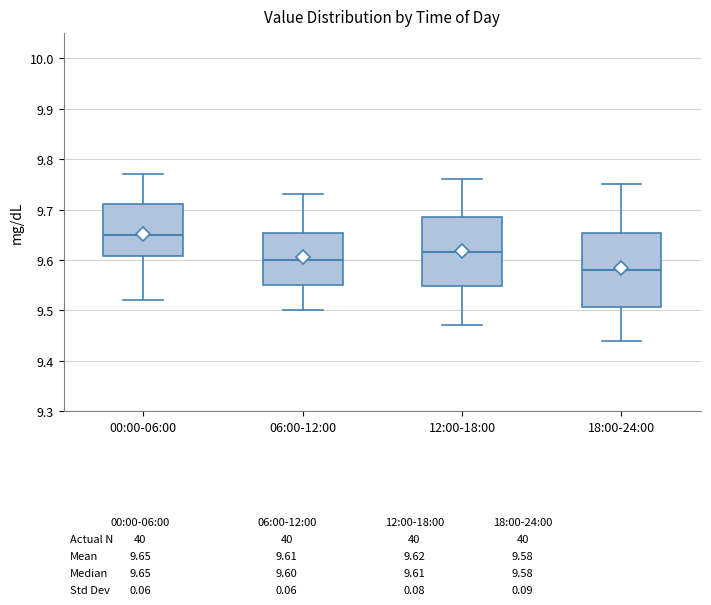

Which box's median line is the highest?

00:00-06:00